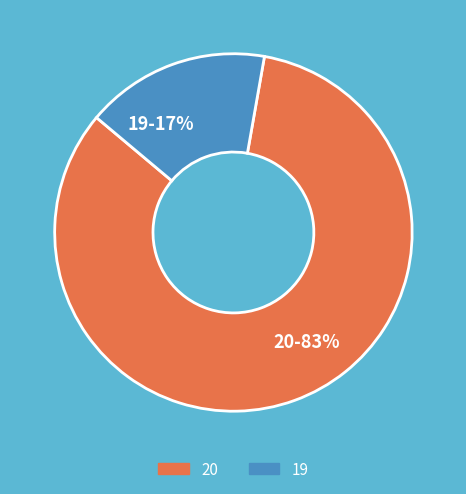

How many segments does this pie chart have?

2